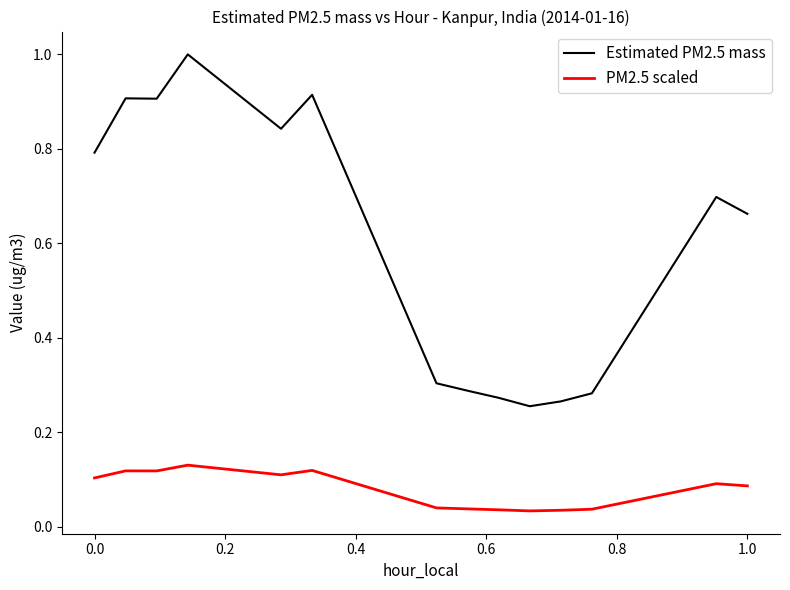

Which series has the widest spread of values?

Estimated PM2.5 mass